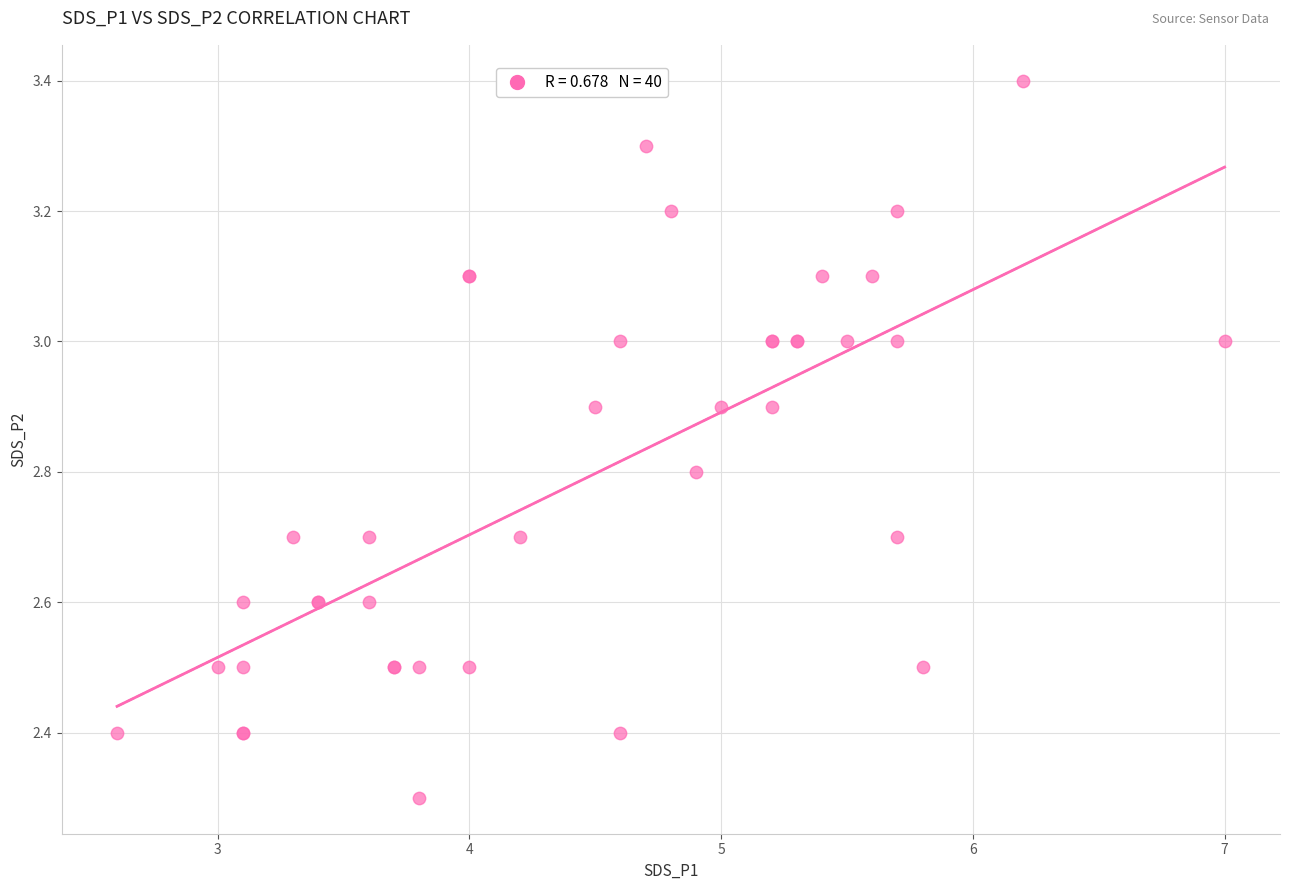

What Y value in the scatter plot is closest to 2?

2.3